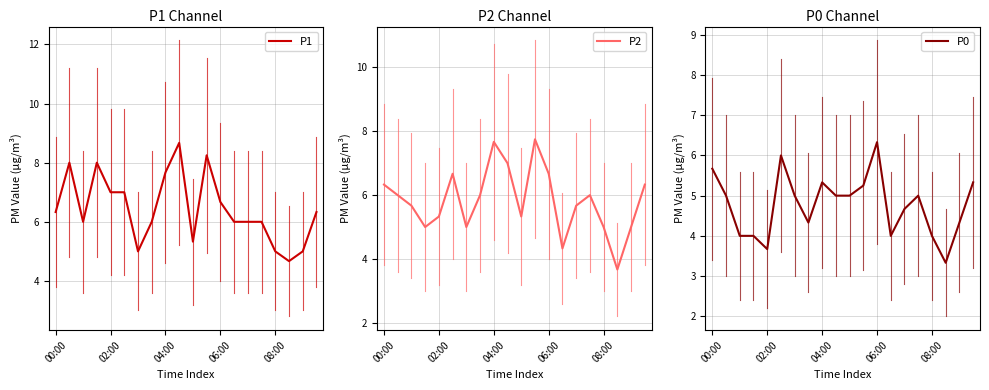

In P2, how many points are lower than both neighbors (excluding endpoints)?

5